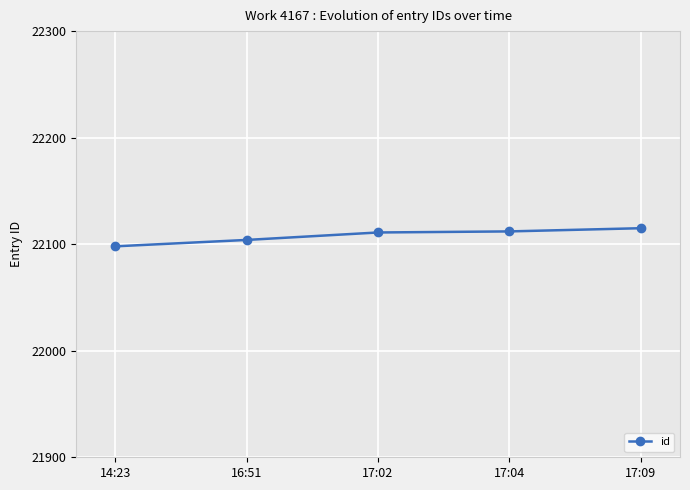

What is the sum of the values at 17:04 and 14:23?

44210